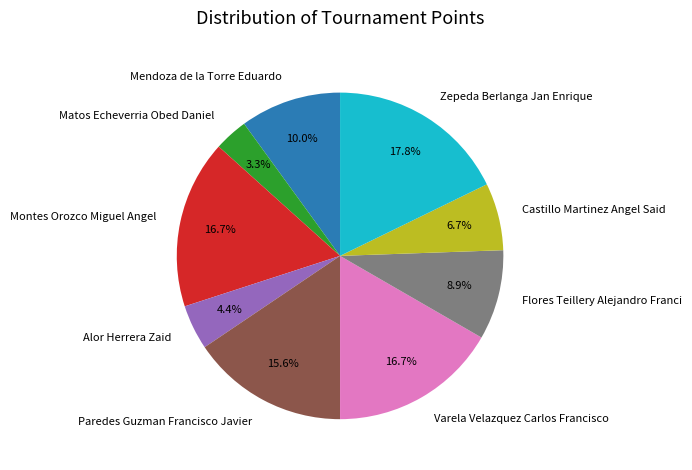

Count the number of slices in the pie.

9